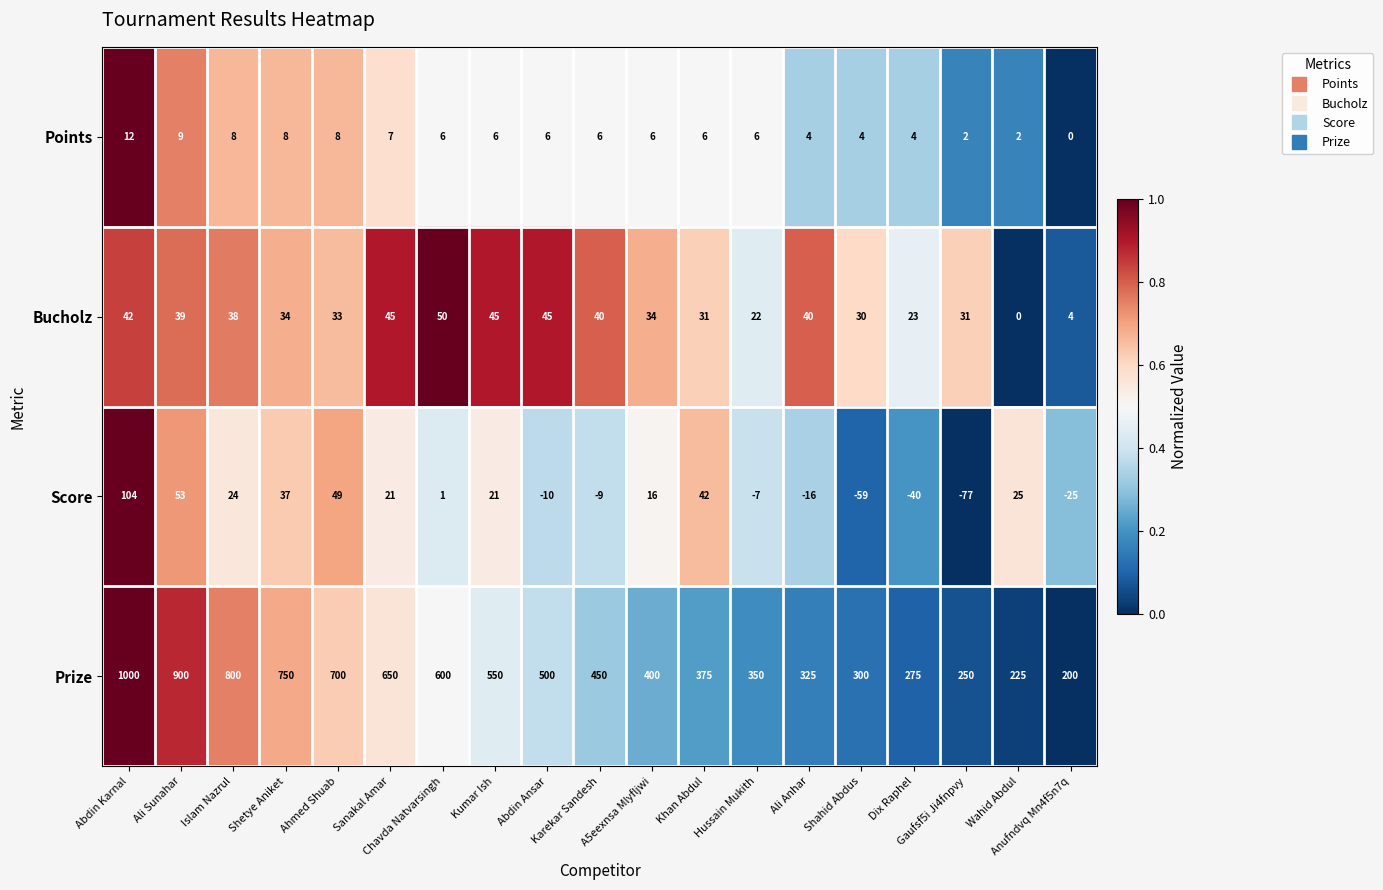

What is the average value of the Prize series?

505